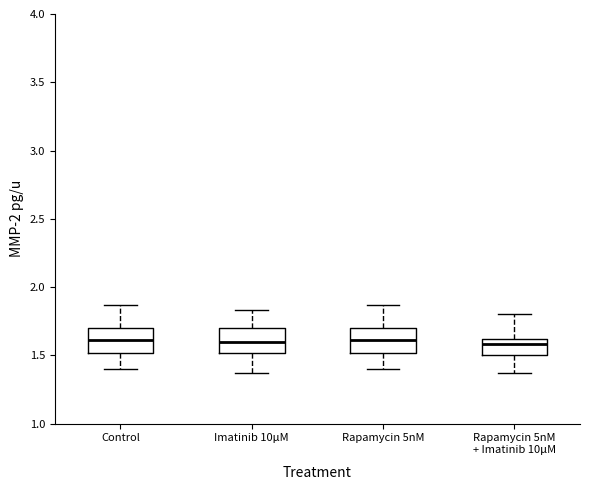

Where does the upper whisker of the box for Imatinib 10μM end on the y-axis? The values are not printed on the chart, so give them approximately, as read against the axis.

1.85